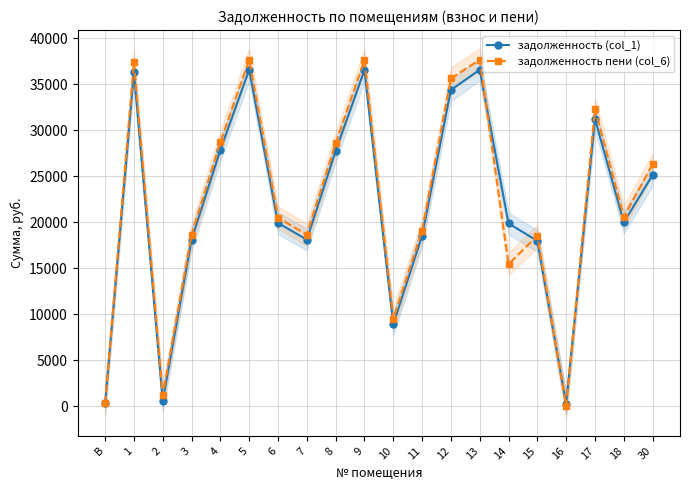

Where does the задолженность (col_1) series first go above 19974?

1